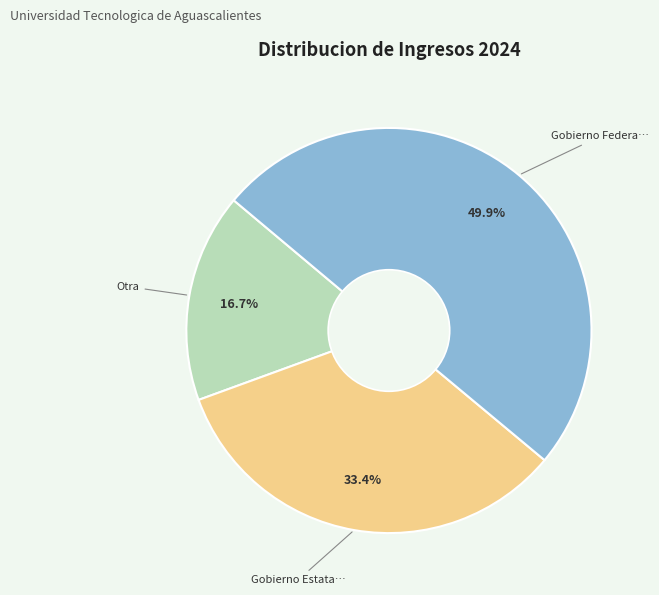

Count the number of slices in the pie.

3